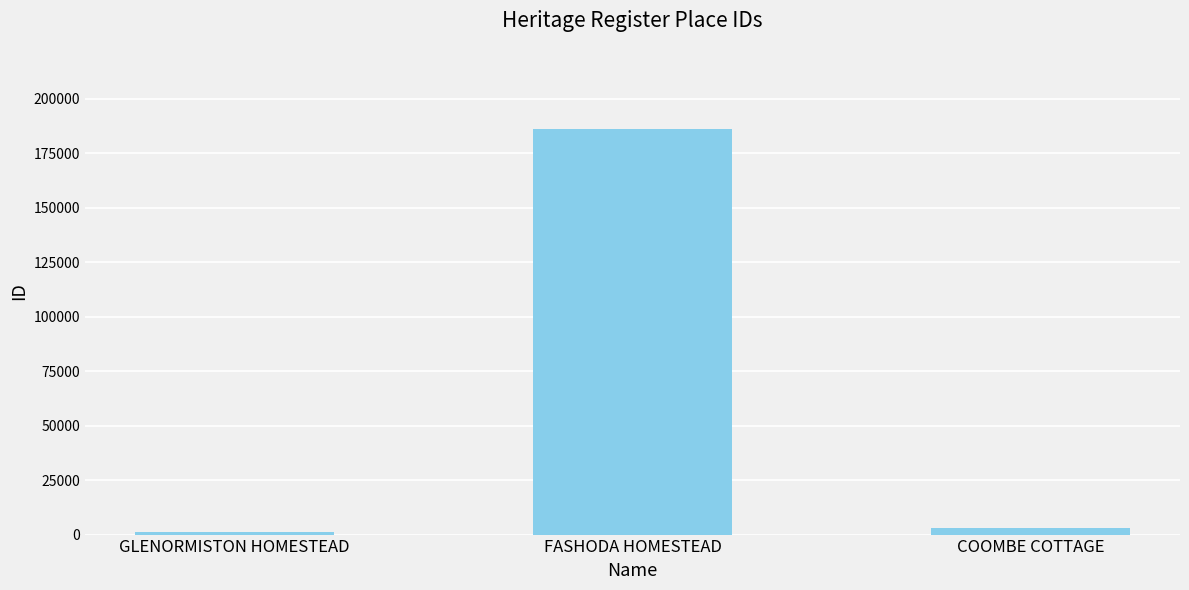

What is the minimum value shown in the chart?

1150